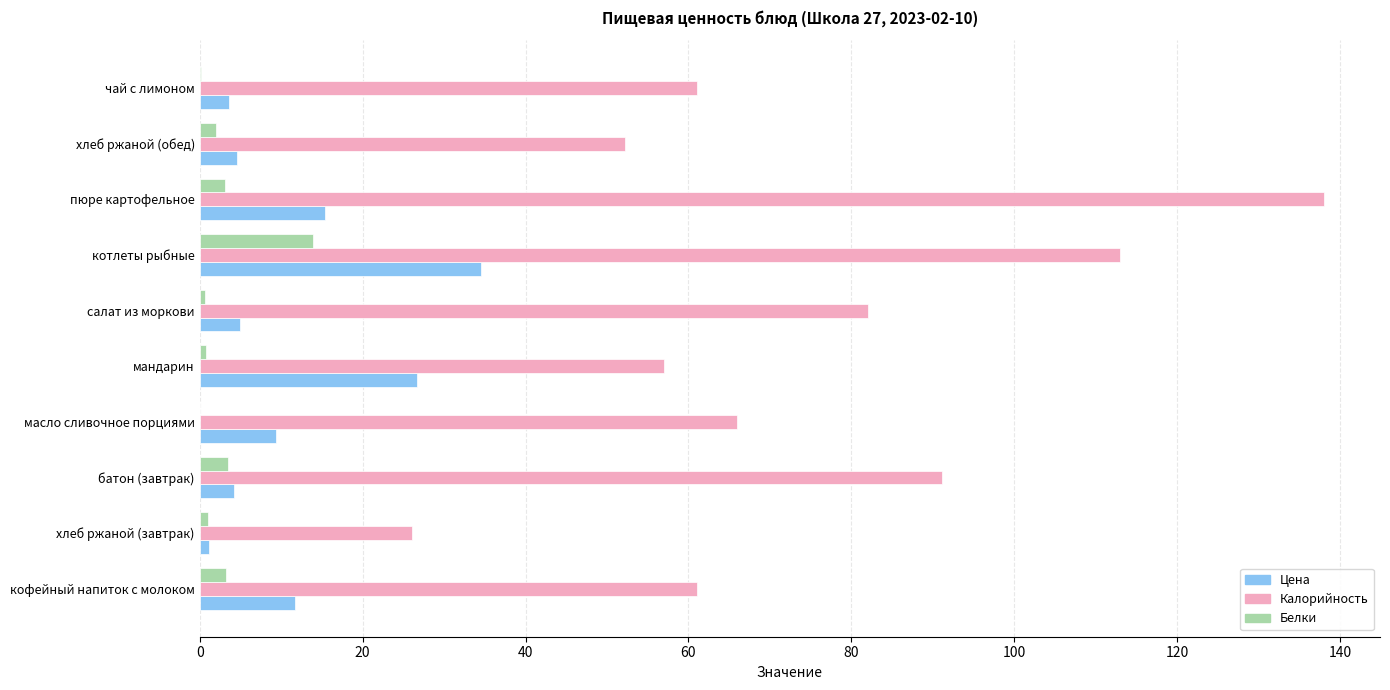

At which category is the sum across all series the highest?

котлеты рыбные